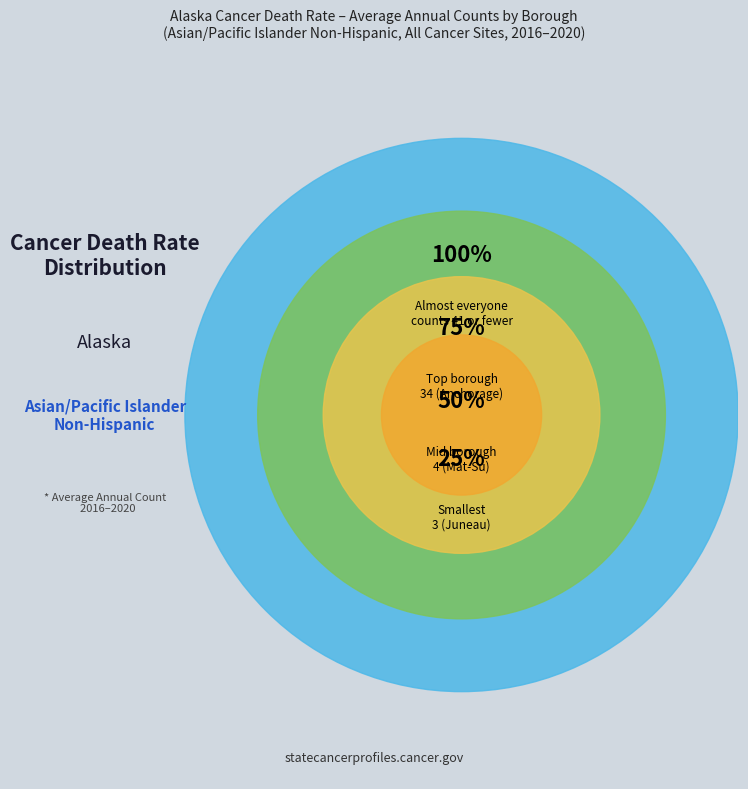

True or false: Juneau City and Borough accounts for 7% of the total.

True